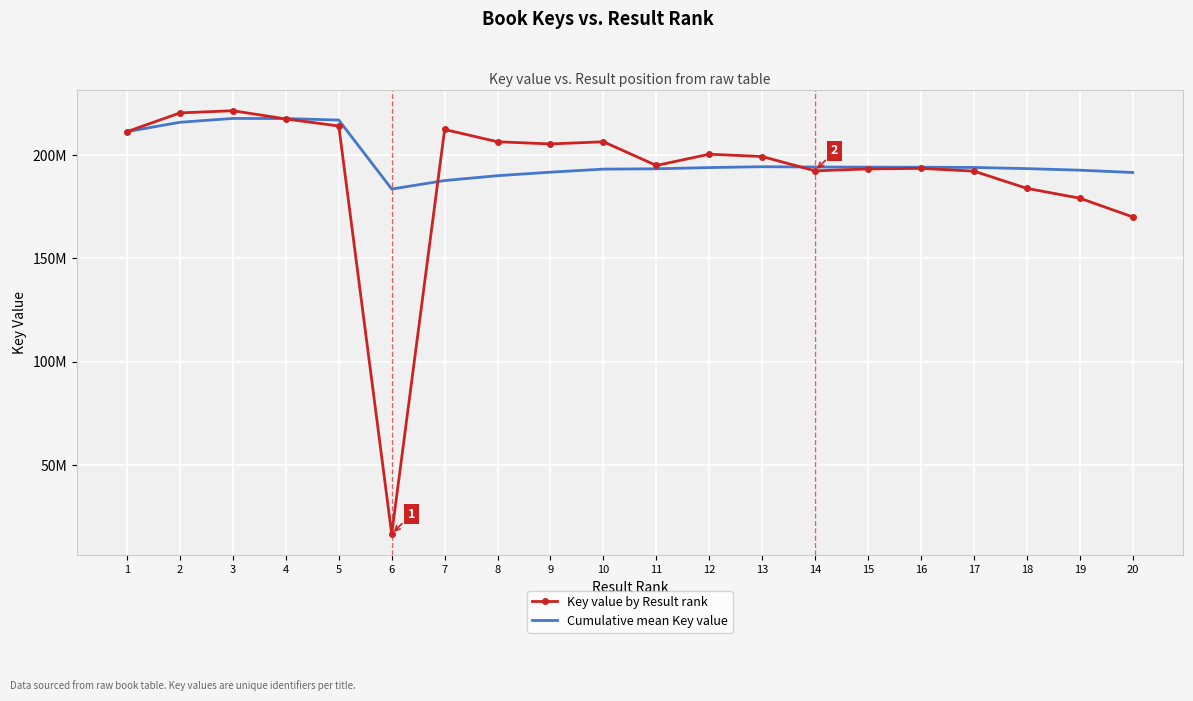

At which label does Key value by Result rank first exceed 200487428?

1